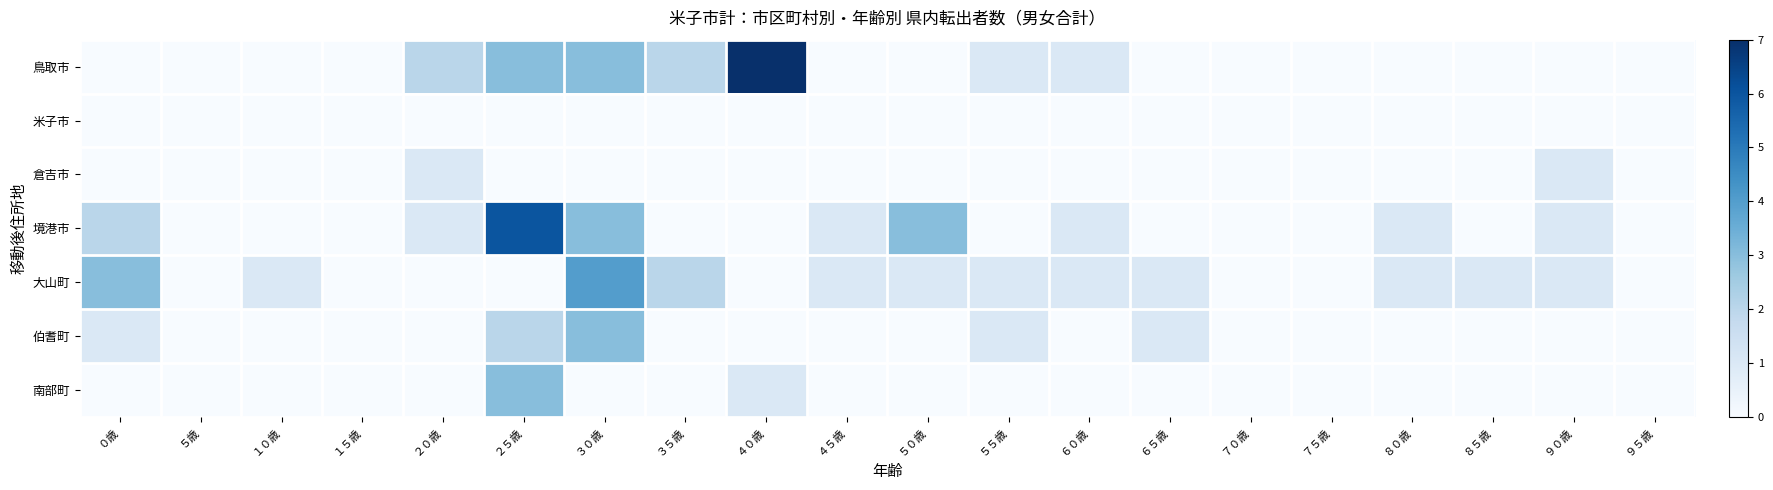

At how many categories does at least one series exceed 3?

3